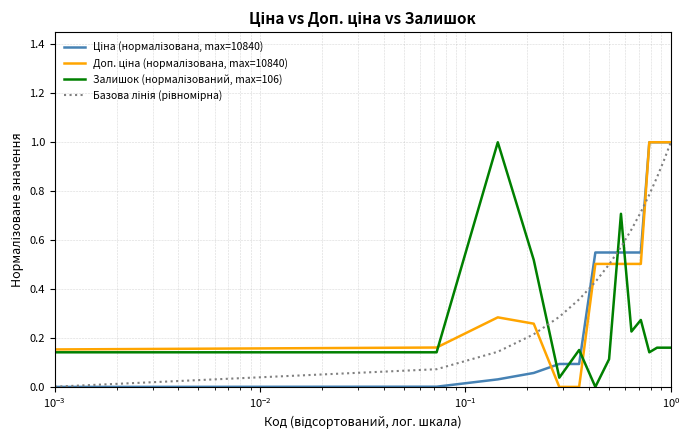

How many lines are shown in the chart?

4